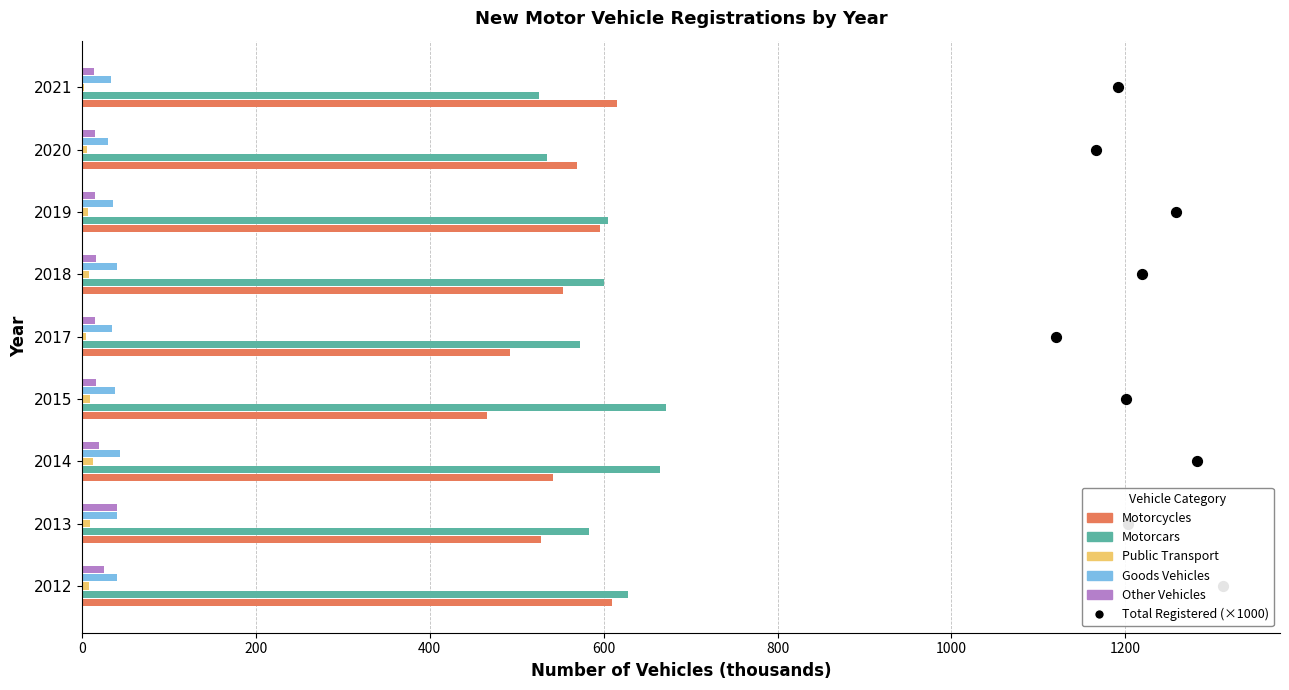

What are all the series names shown in the legend?

Motorcycles, Motorcars, Public Transport, Goods Vehicles, Other Vehicles, Total Registered (×1000)